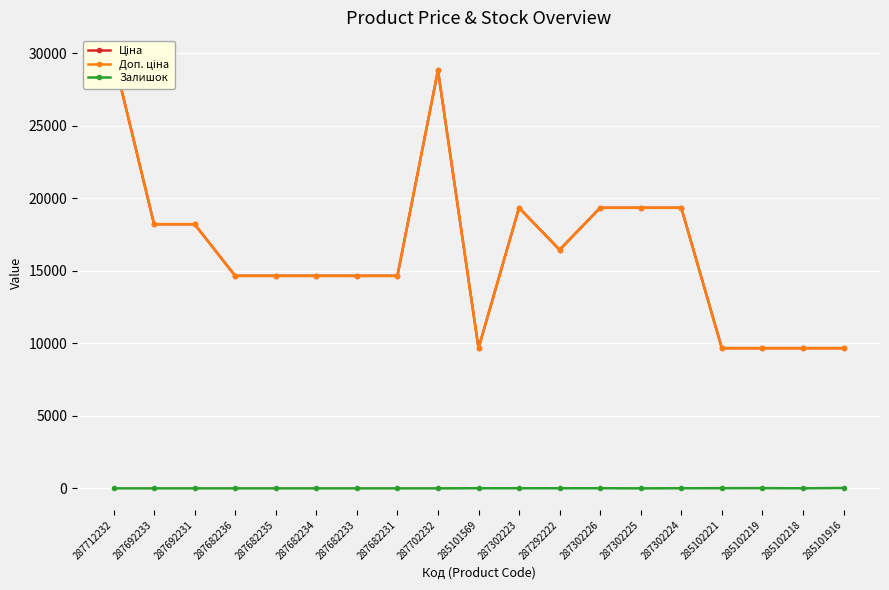

List the series in order of their peak value, lowest first.

Залишок, Ціна, Доп. ціна